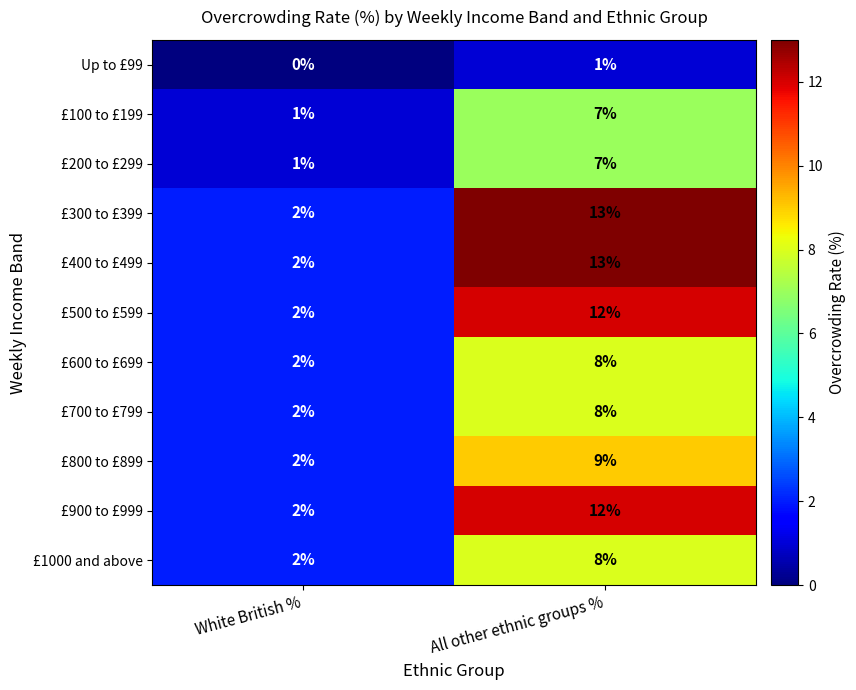

What is the spread (max minus min) of values at White British %?

2